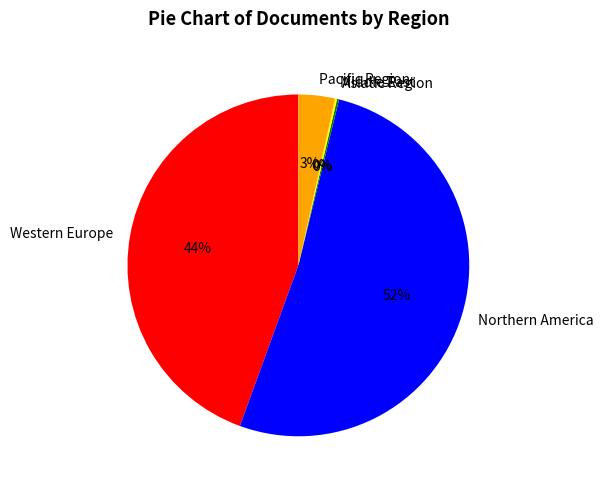

Which slice is the largest?

Northern America